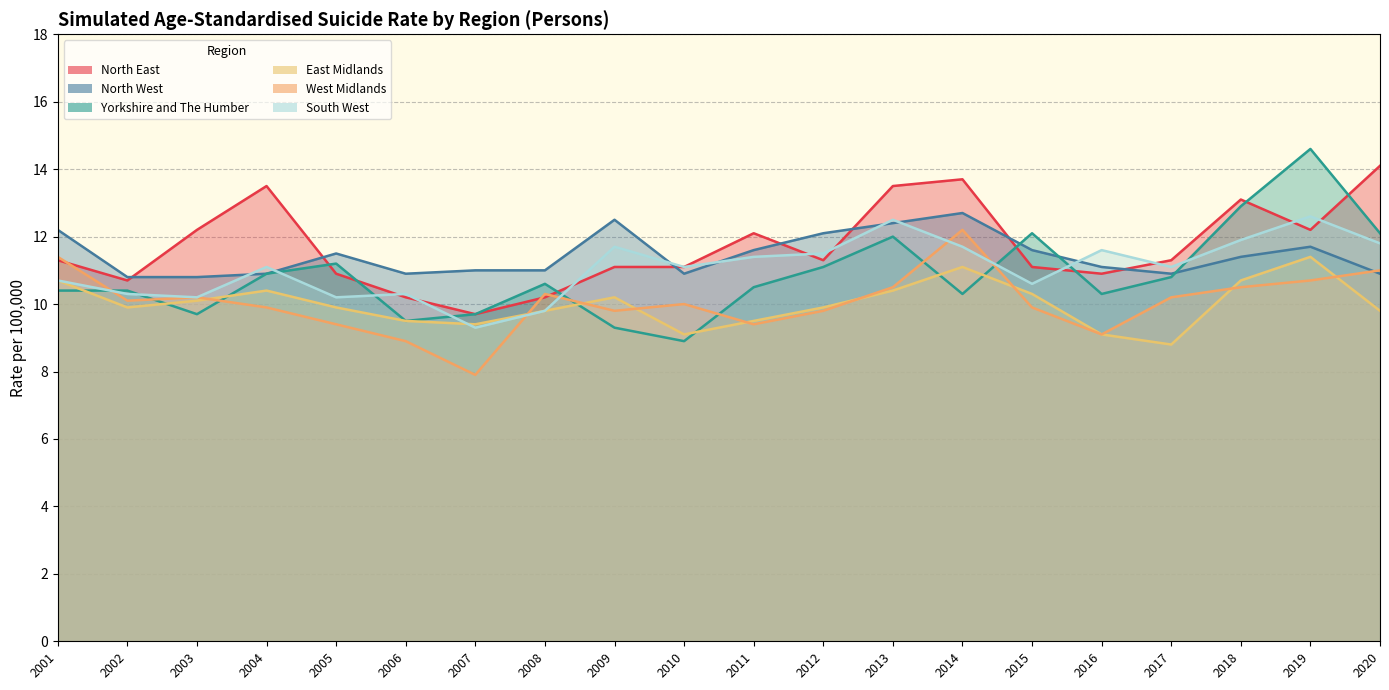

What is the total value across all series at 2015?

65.6